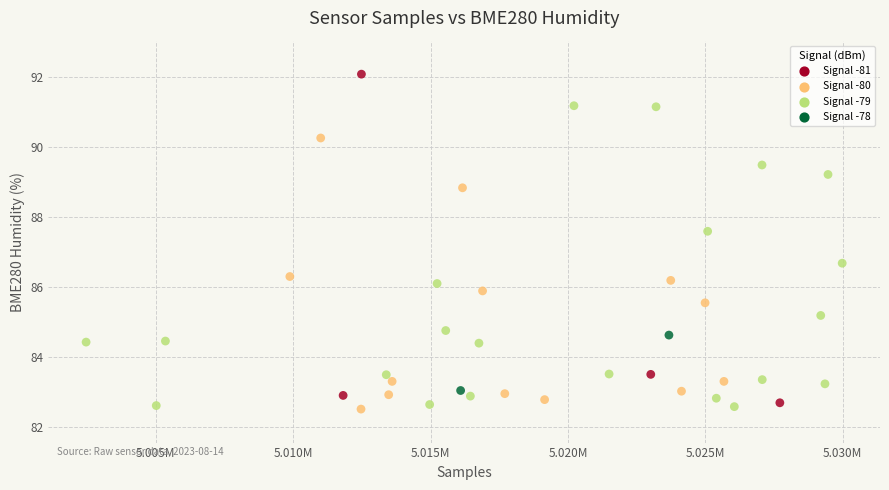

What is the range of X values (max minus min)?

27519.0